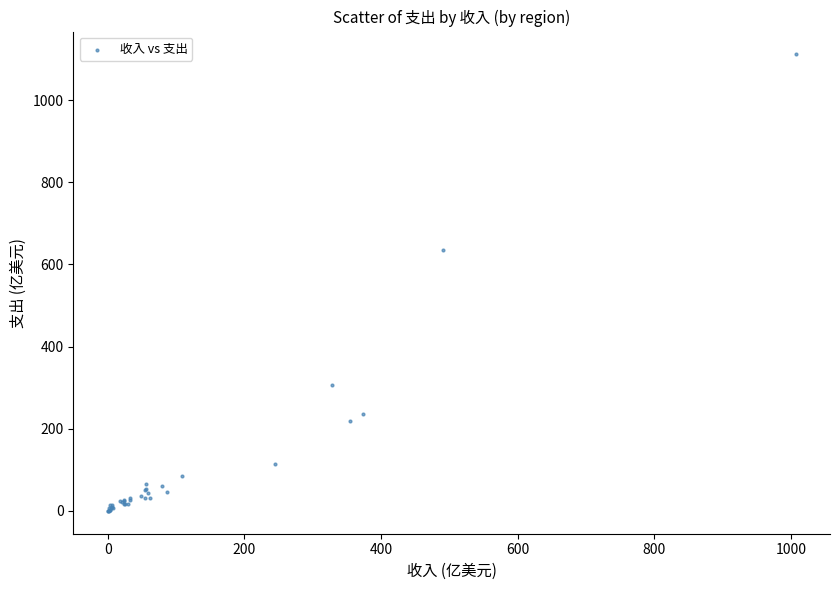

What Y value in the scatter plot is closest to 555?

633.9